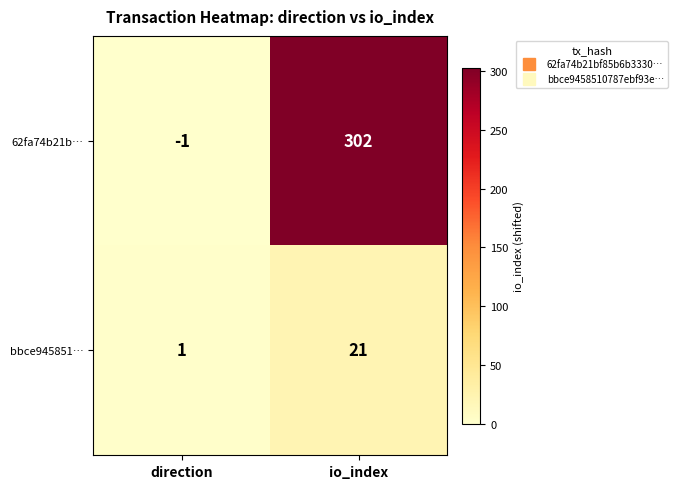

At which category is the sum across all series the highest?

io_index